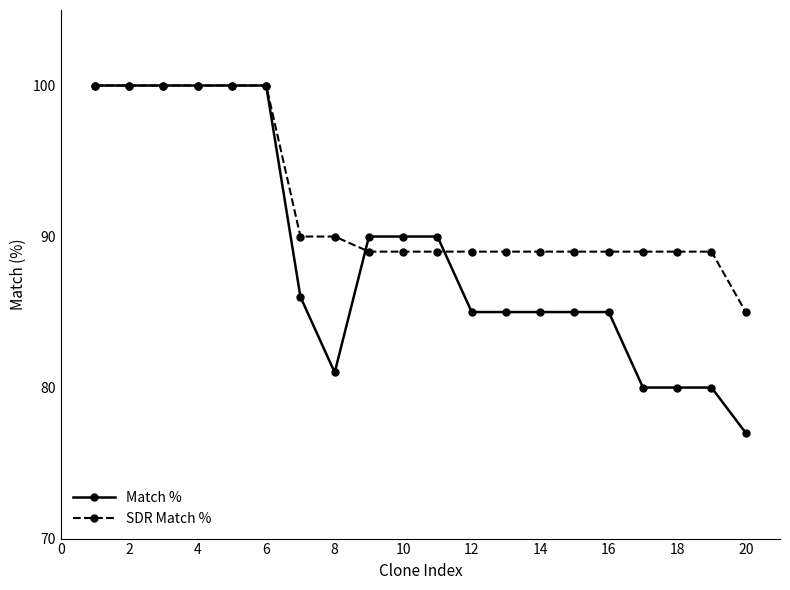

Rank the series by their average value, from highest to lowest.

SDR Match %, Match %